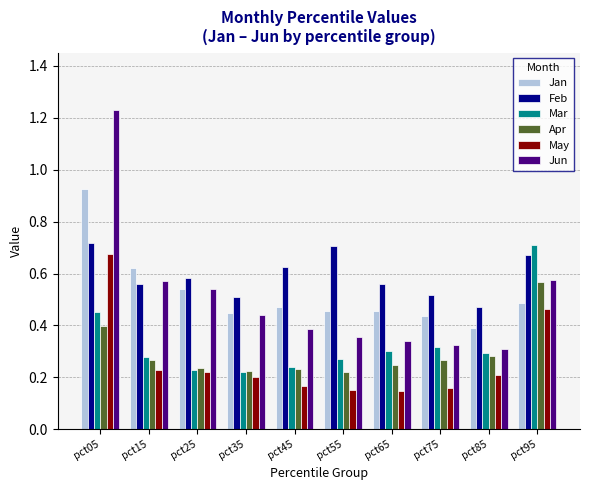

What are all the series names shown in the legend?

Jan, Feb, Mar, Apr, May, Jun